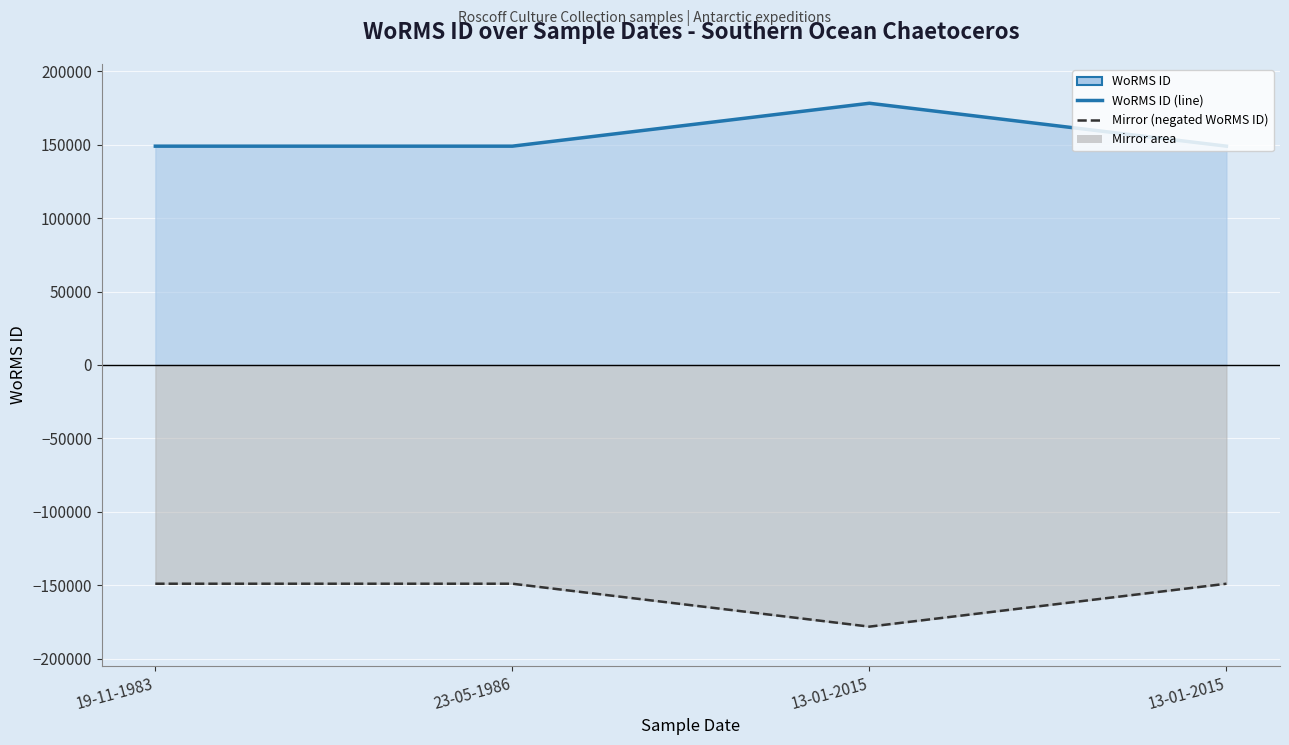

At which label does Mirror (negated WoRMS ID) reach its peak?

19-11-1983